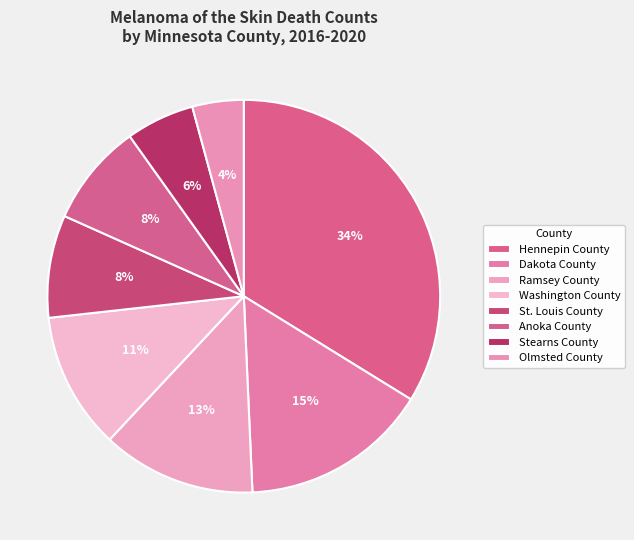

True or false: Washington County accounts for 11% of the total.

True